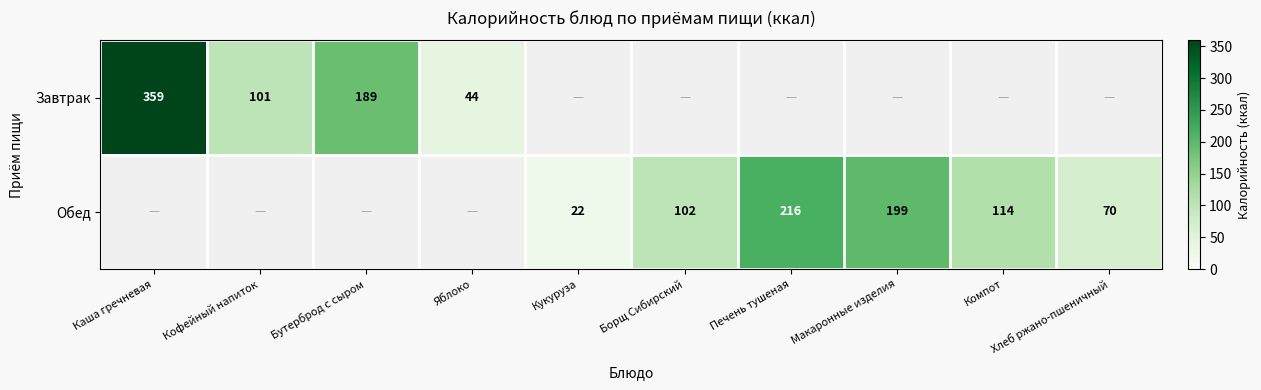

Is it true that Завтрак equals 359 at Каша гречневая?

True